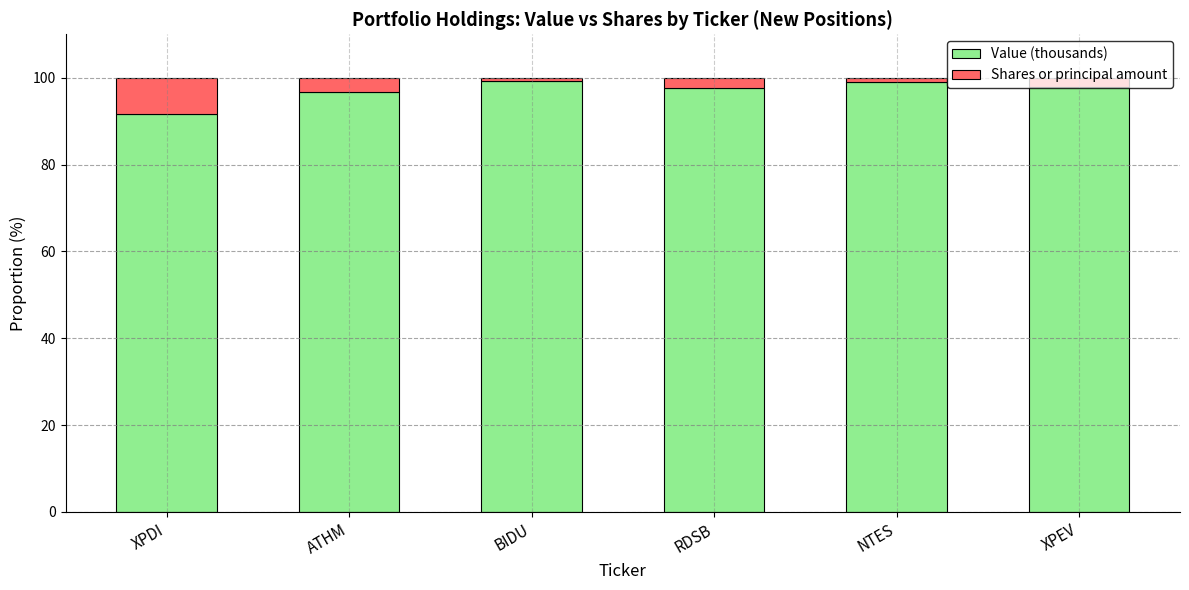

At which label does Value (thousands) reach its minimum?

XPDI